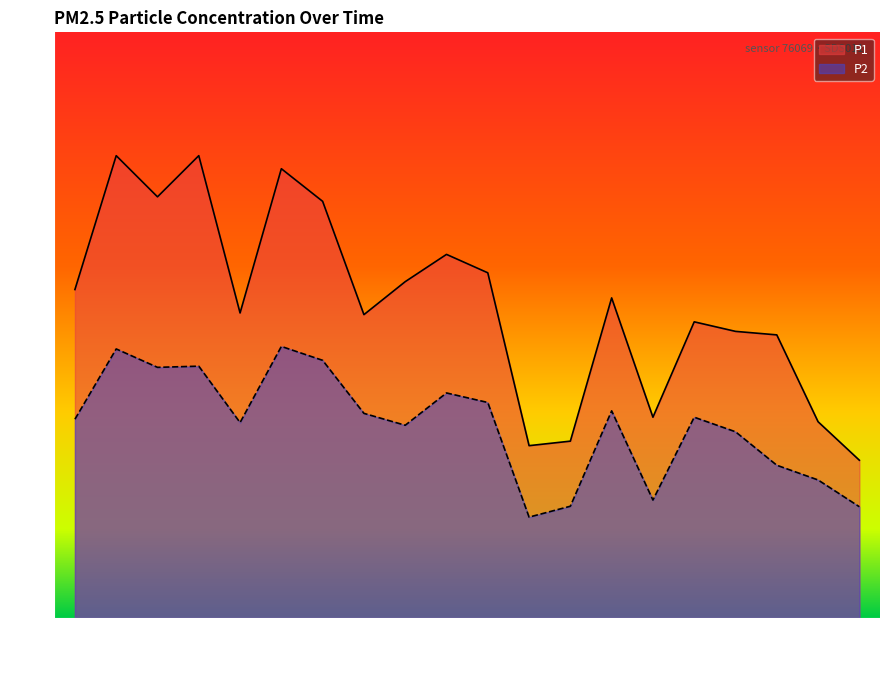

The value of P2 at 00:49 is 8.9. True or false?

False